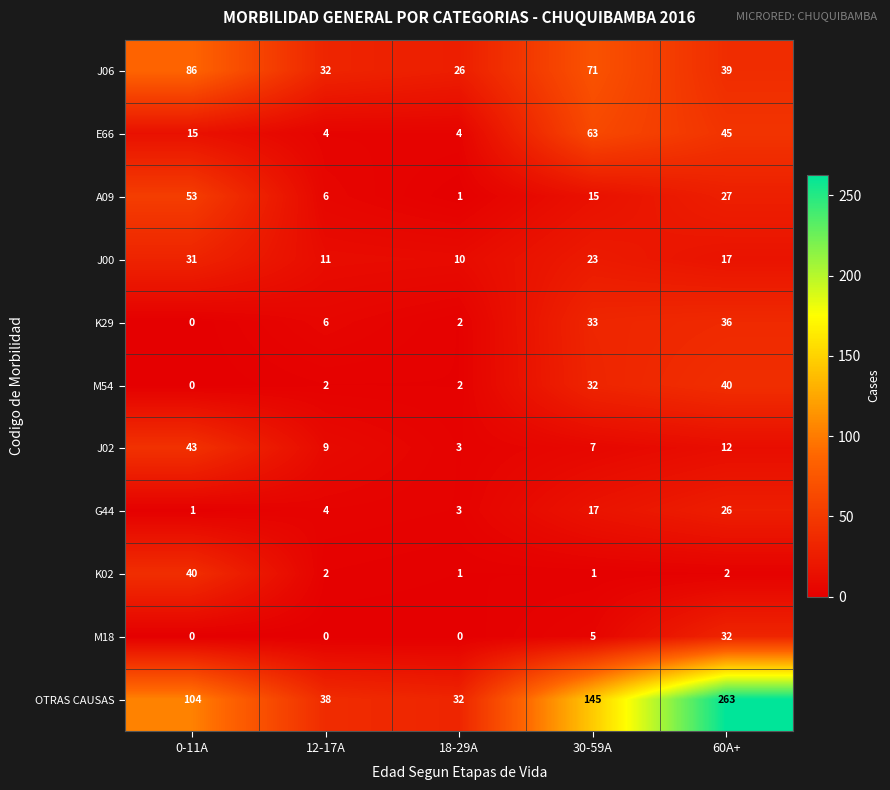

Rank the categories by J02 value from highest to lowest.

0-11A, 60A+, 12-17A, 30-59A, 18-29A